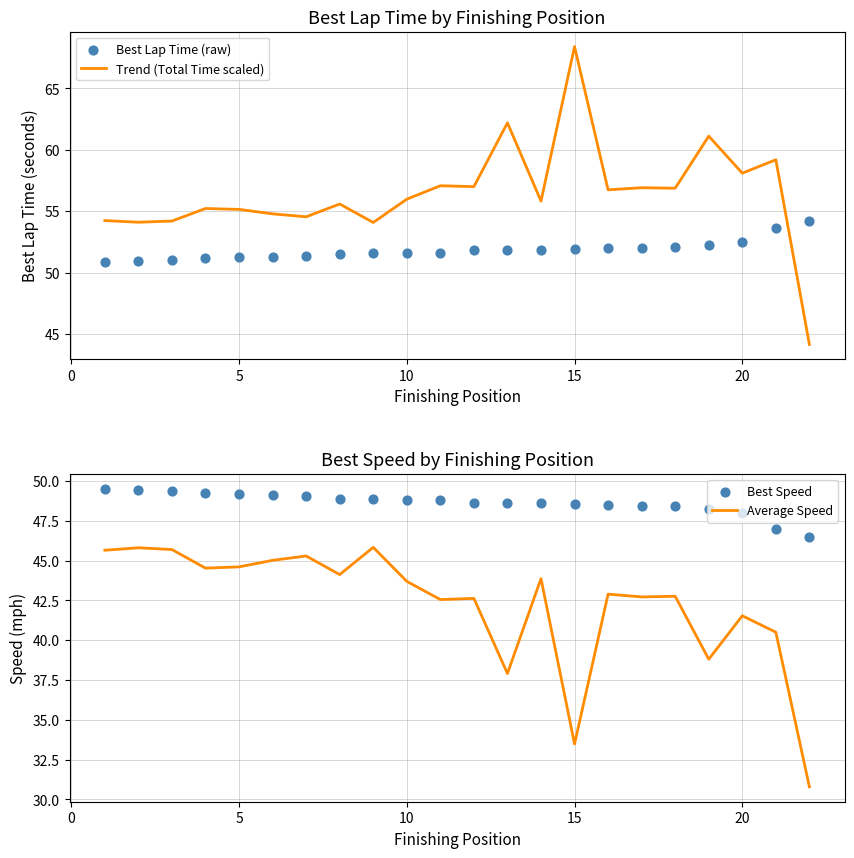

Which category has the highest value in the Trend (Total Time scaled) series?

15